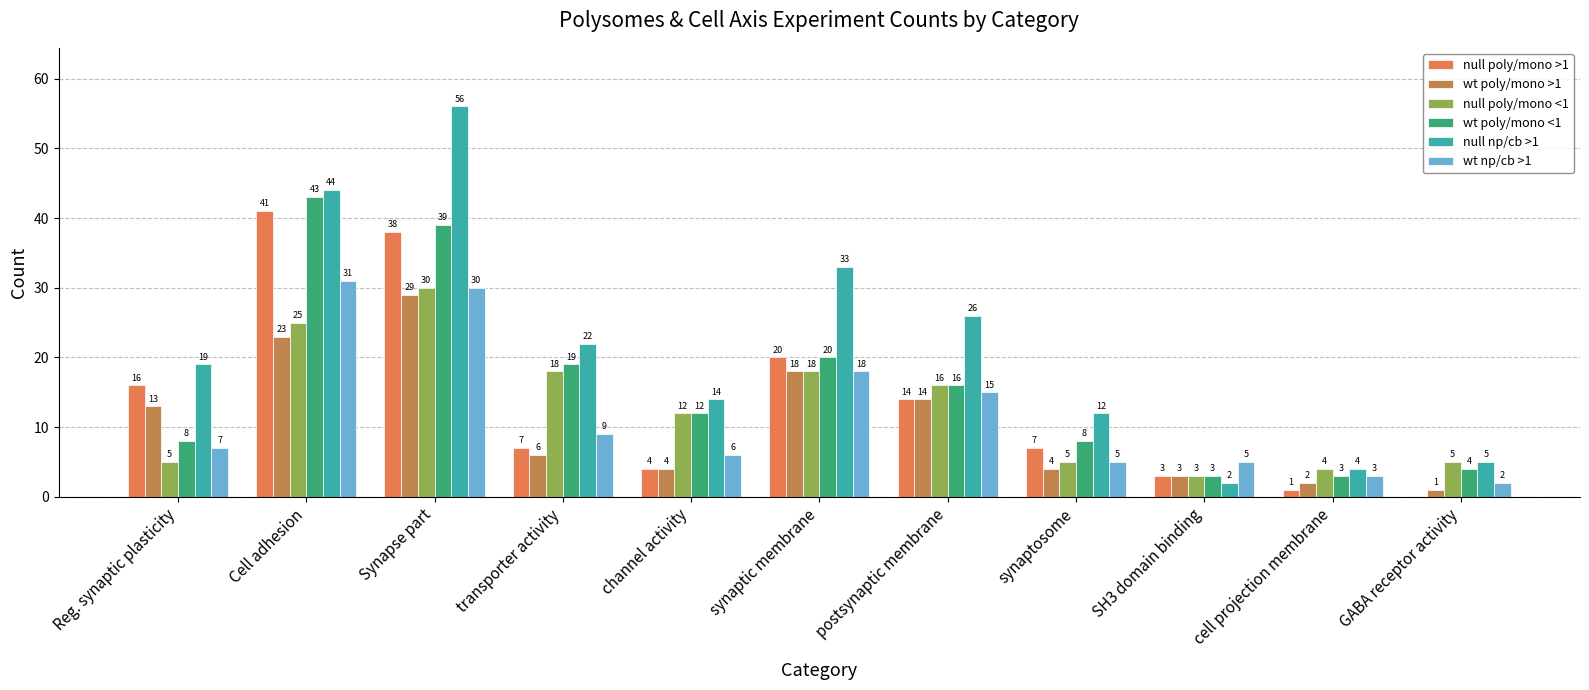

Are the bars grouped side by side (vs. stacked)?

Yes